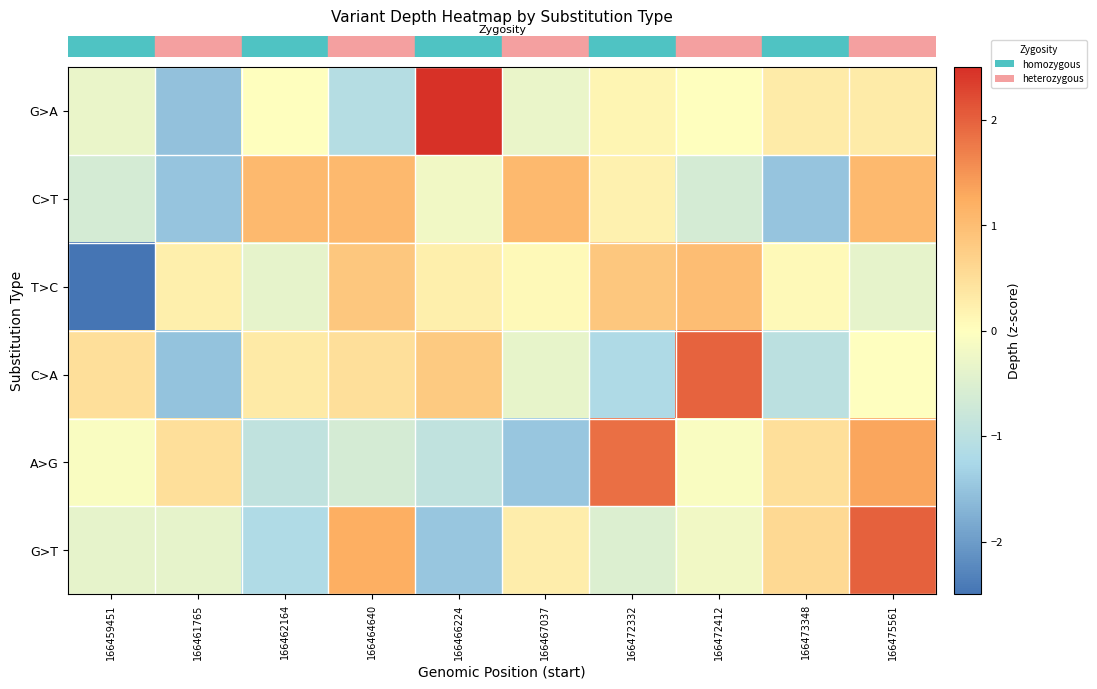

What is the difference between the highest and lowest values at 166462164?

2.2